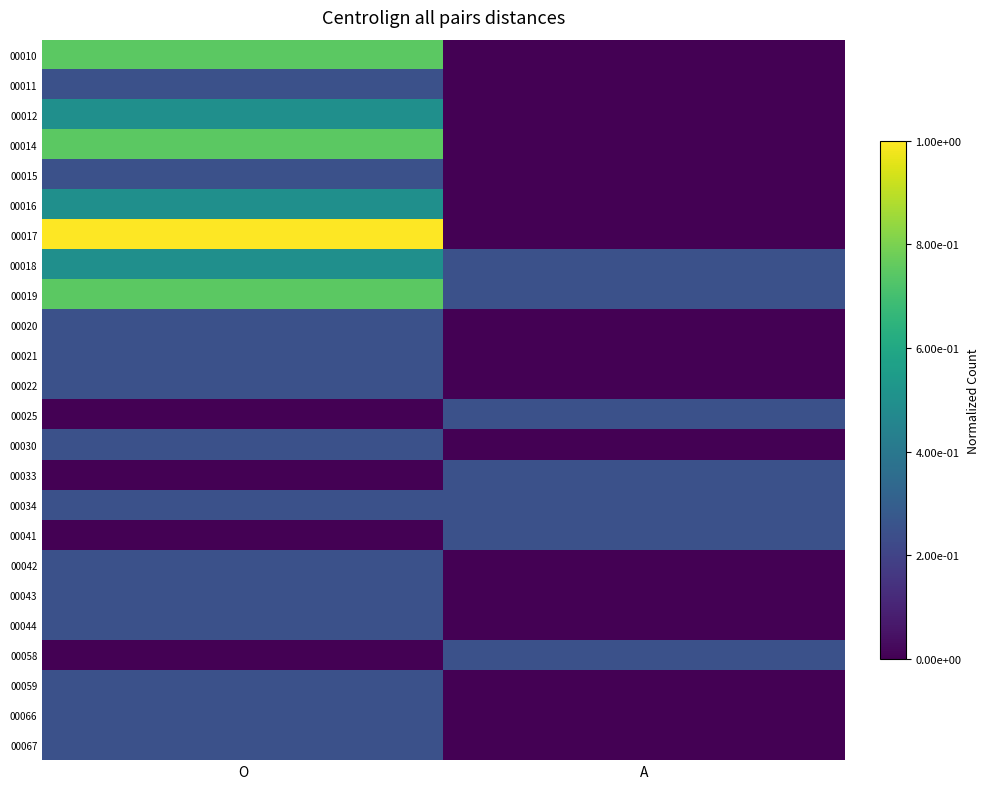

Reading right to left, list all the values displayed in this chart.

00010: A=0.0	O=0.7
00011: A=0.0	O=0.2
00012: A=0.0	O=0.5
00014: A=0.0	O=0.7
00015: A=0.0	O=0.2
00016: A=0.0	O=0.5
00017: A=0.0	O=1.0
00018: A=0.2	O=0.5
00019: A=0.2	O=0.7
00020: A=0.0	O=0.2
00021: A=0.0	O=0.2
00022: A=0.0	O=0.2
00025: A=0.2	O=0.0
00030: A=0.0	O=0.2
00033: A=0.2	O=0.0
00034: A=0.2	O=0.2
00041: A=0.2	O=0.0
00042: A=0.0	O=0.2
00043: A=0.0	O=0.2
00044: A=0.0	O=0.2
00058: A=0.2	O=0.0
00059: A=0.0	O=0.2
00066: A=0.0	O=0.2
00067: A=0.0	O=0.2